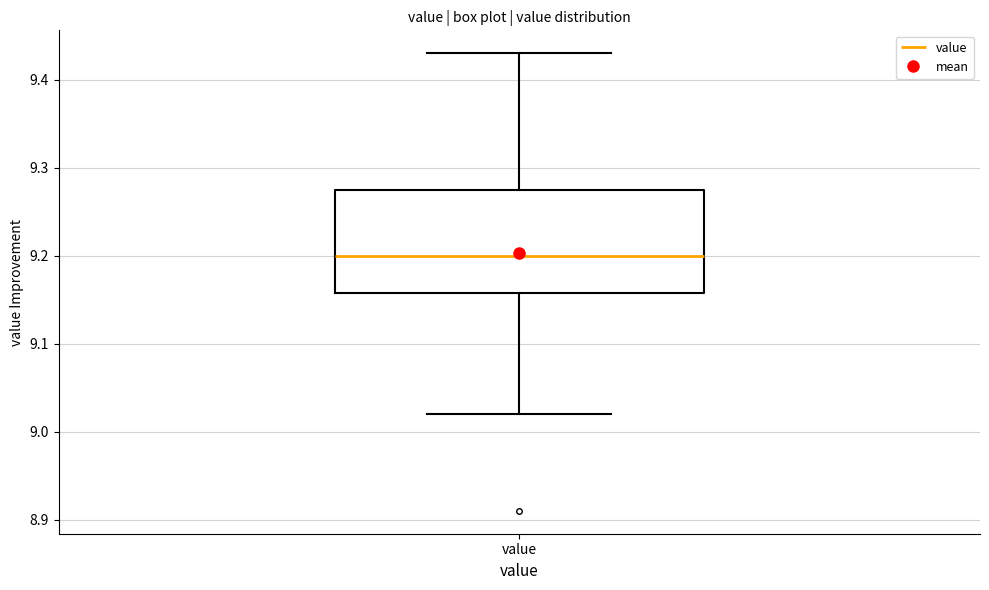

Transcribe this box plot: give where the median line is, the range the box spans, and where the two whiskers end, as read against the y-axis. The values are not printed on the chart, so give them approximately, as read against the axis.

median 9.20, box 9.16 to 9.28, whiskers 9.02 to 9.43